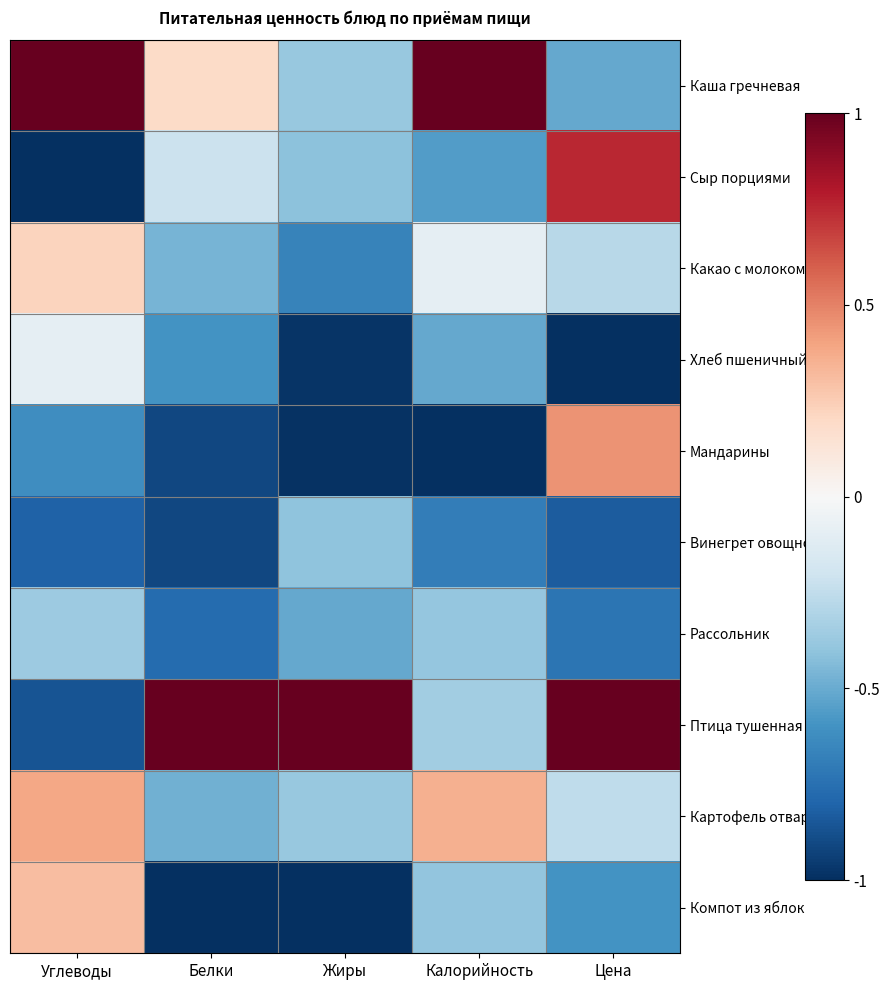

Between Углеводы and Цена, which series saw the biggest shift?

Птица тушенная